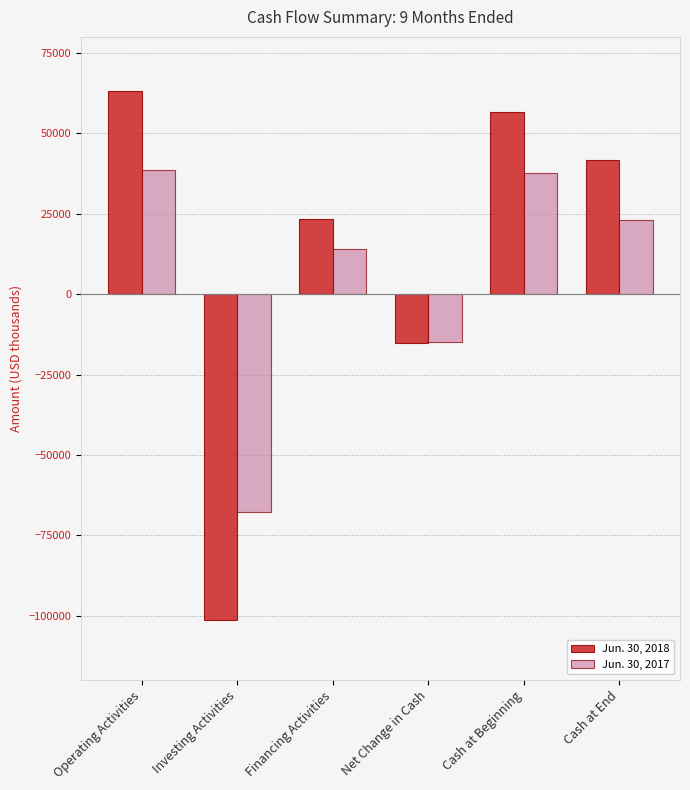

List the labels in order of Jun. 30, 2018 value, largest first.

Operating Activities, Cash at Beginning, Cash at End, Financing Activities, Net Change in Cash, Investing Activities